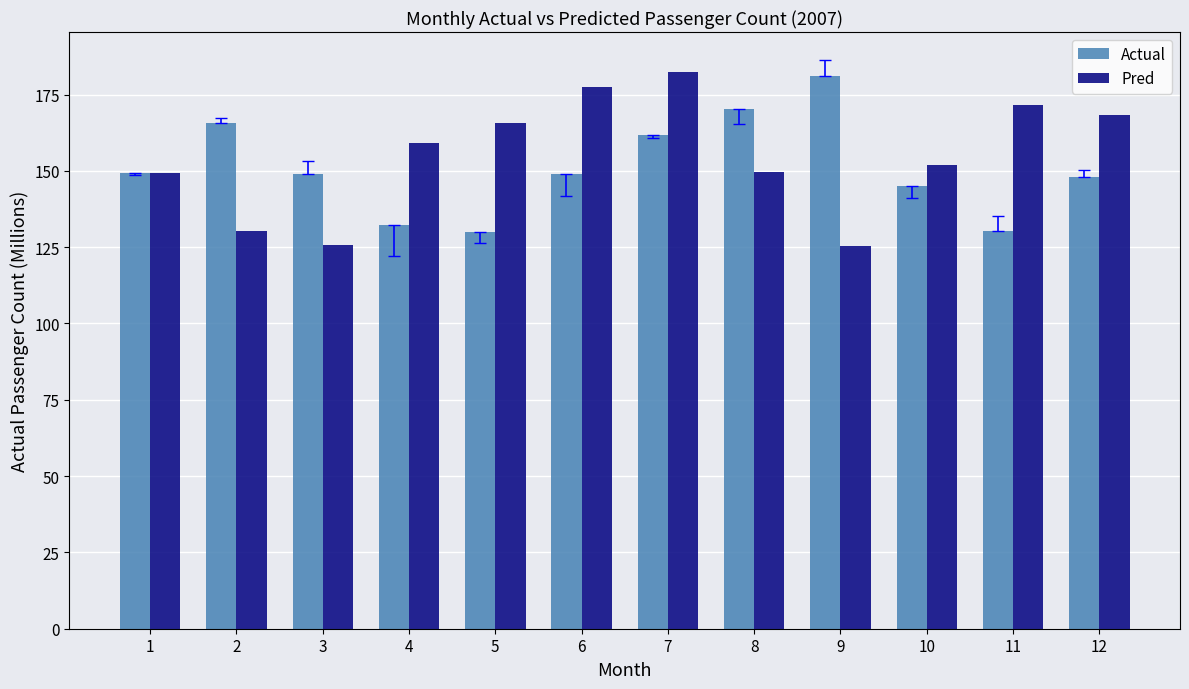

True or false: Pred has a value of 267.3 at 1.

False